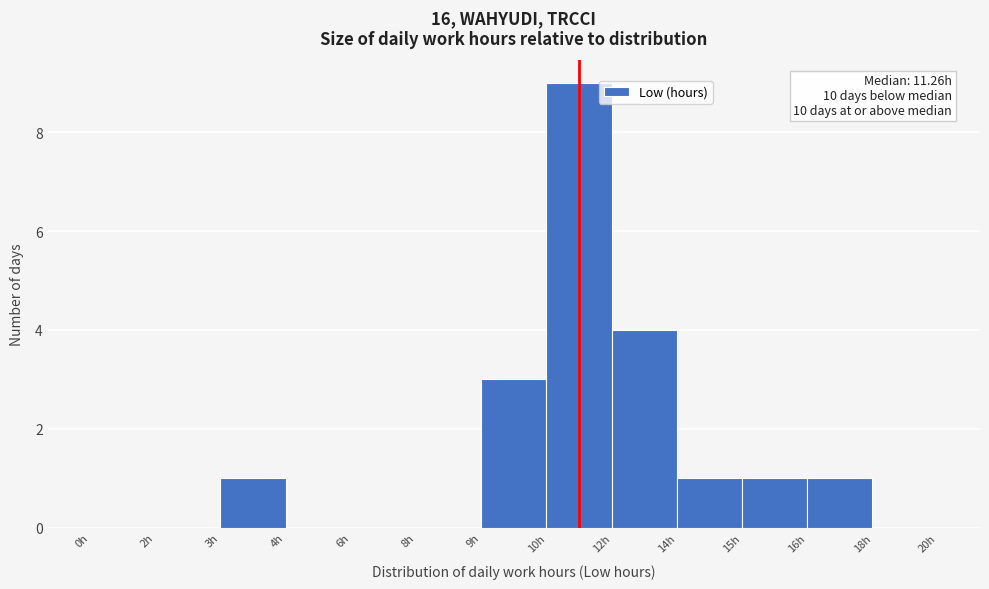

Reading left to right, list all the values displayed in this chart.

0h=0	2h=0	3h=1	4h=0	6h=0	8h=0	9h=3	10h=9	12h=4	14h=1	15h=1	16h=1	18h=0